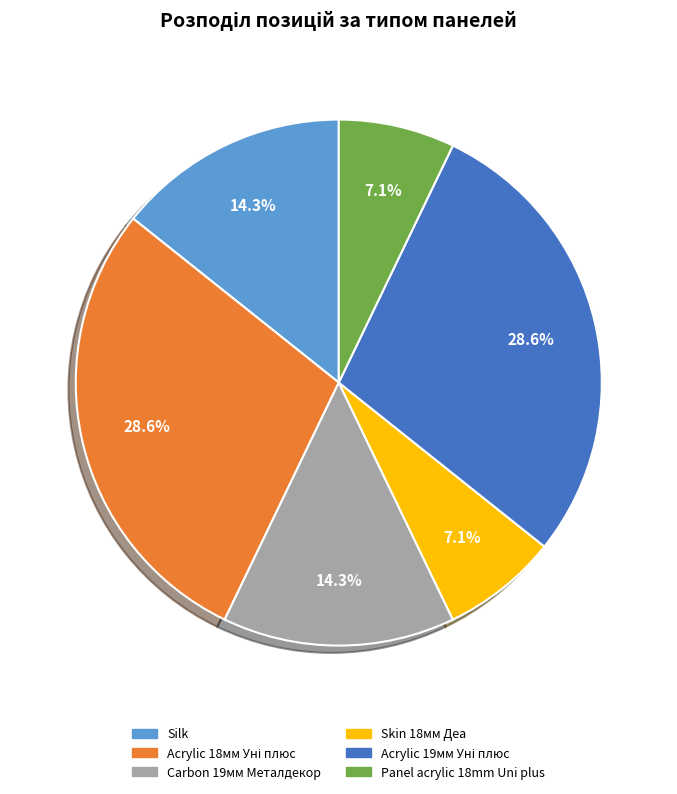

Is there a majority slice in this chart?

No